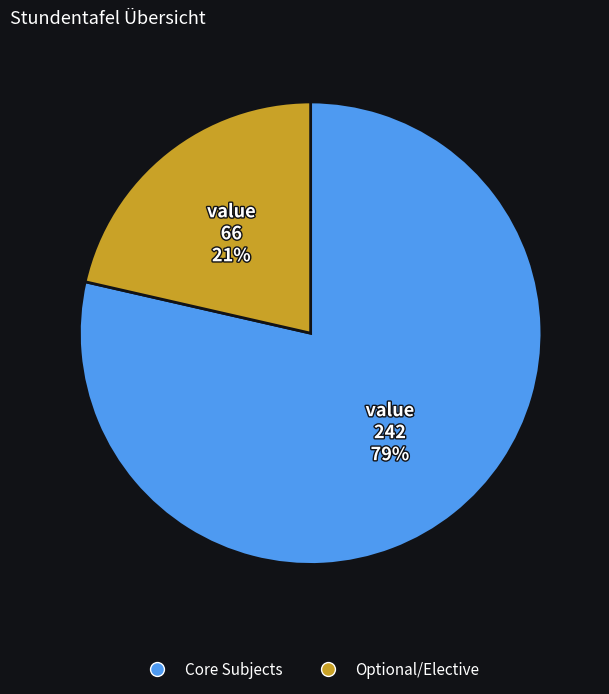

Is there any slice that represents more than half of the pie?

Yes